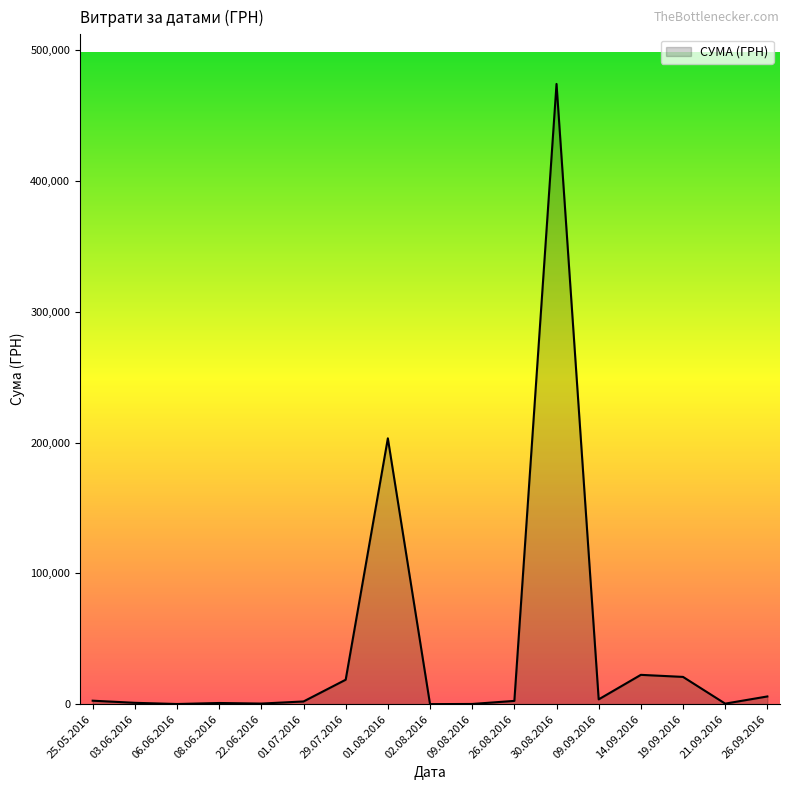

How many series are shown in this chart?

1